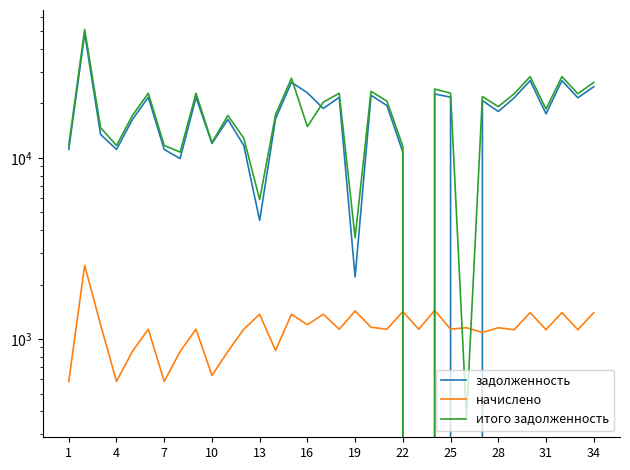

Which series ends up on top after the final intersection of итого задолженность and начислено?

итого задолженность